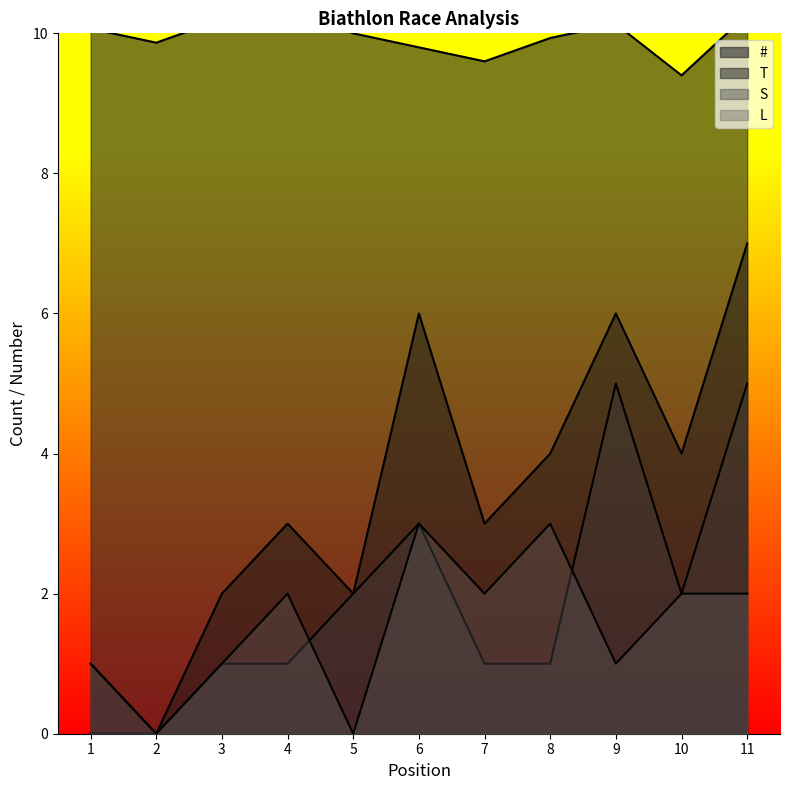

At which category does T reach its first local peak?

4